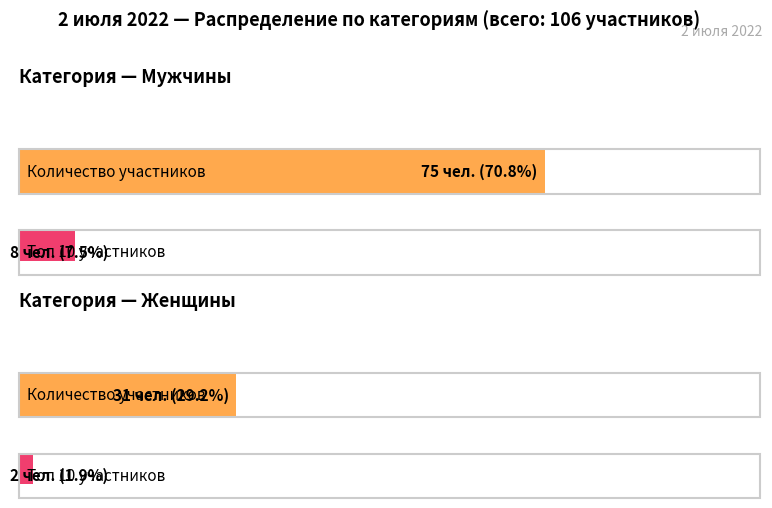

List the series in order of their peak value, lowest first.

Топ 10 участников, Количество участников